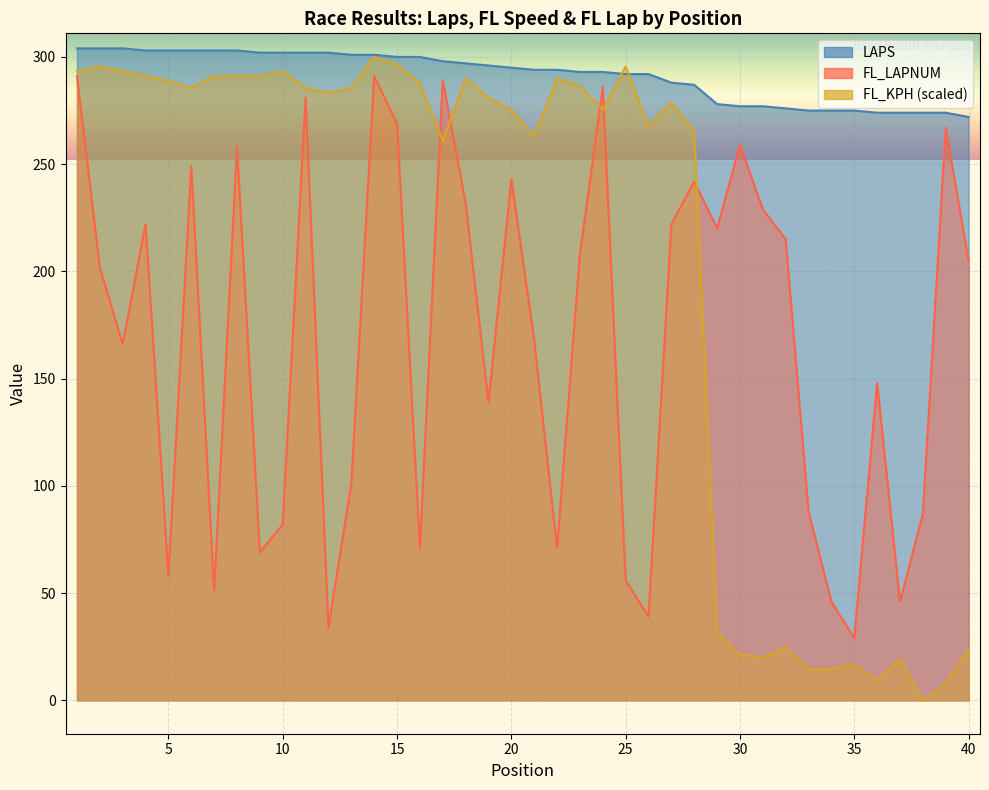

True or false: FL_LAPNUM and LAPS cross at least once.

False